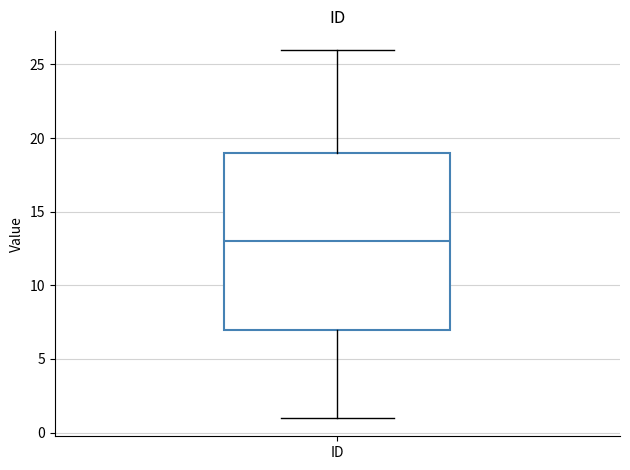

Read this box plot against the y-axis: the position of the median line, the range covered by the box, and the ends of both whiskers. The values are not printed on the chart, so give them approximately, as read against the axis.

median 13, box 7 to 19, whiskers 1 to 26